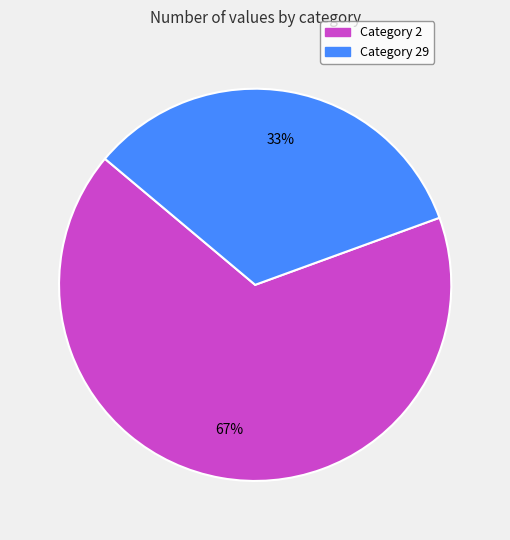

Is there a majority slice in this chart?

Yes